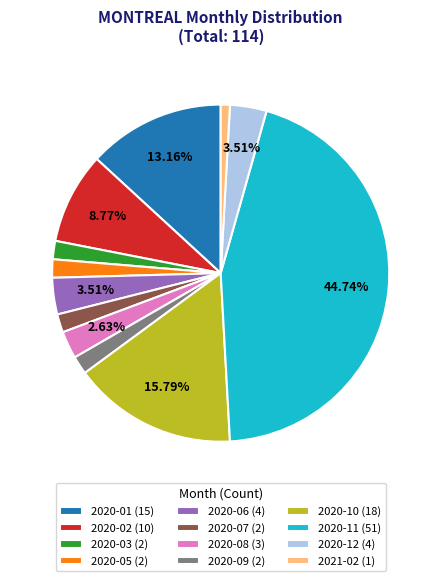

Does any single category account for the majority?

No